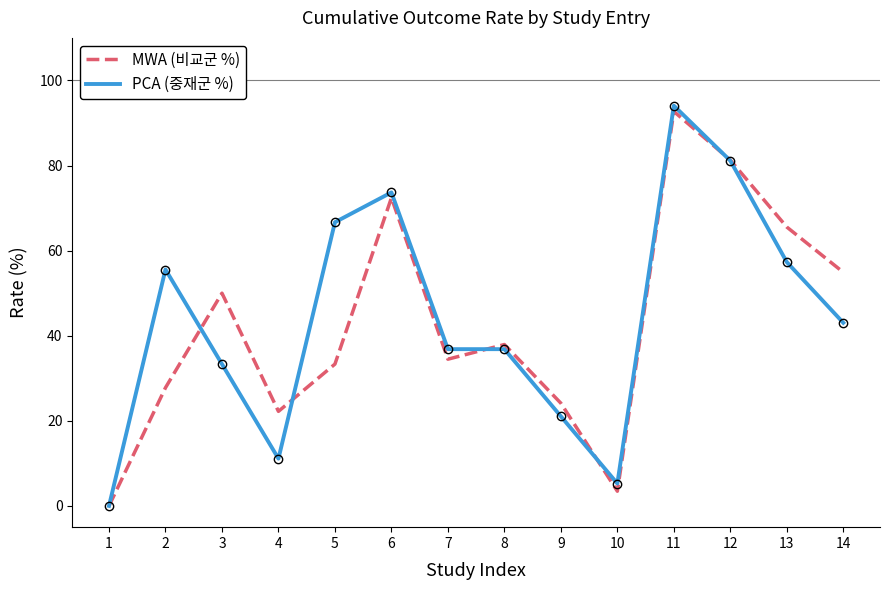

Where is PCA (중재군 %) nearest to the value 47?

14